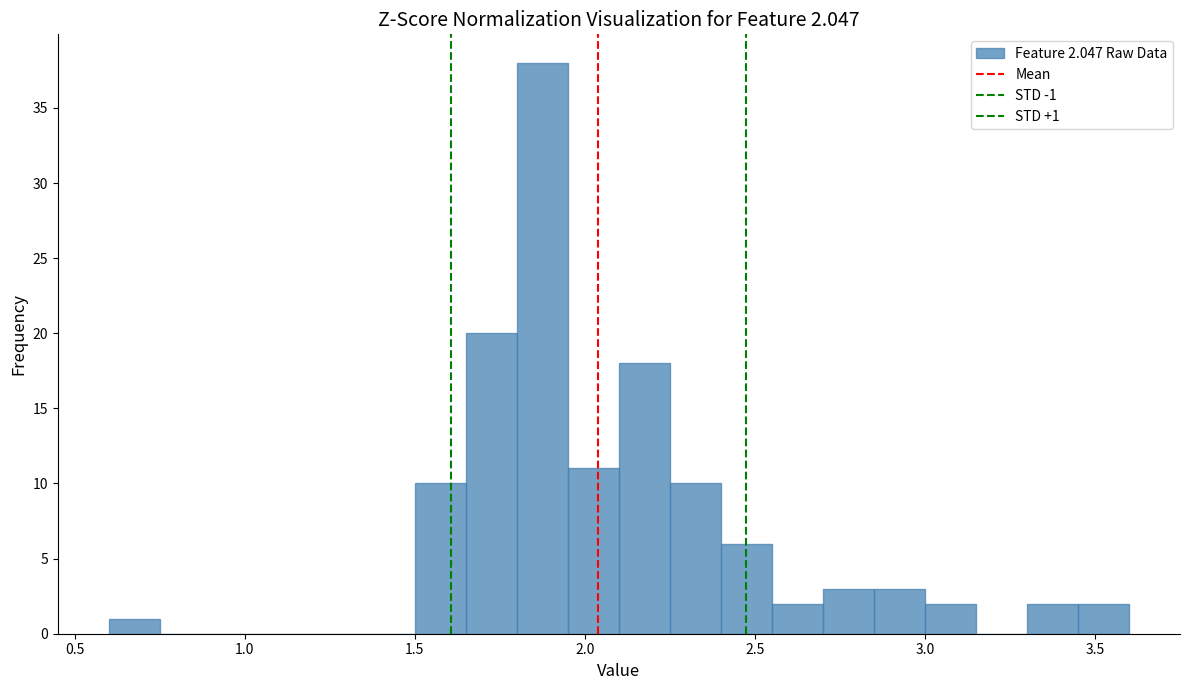

Read against the x-axis, roughly where is the centre of the tallest bar?

1.90